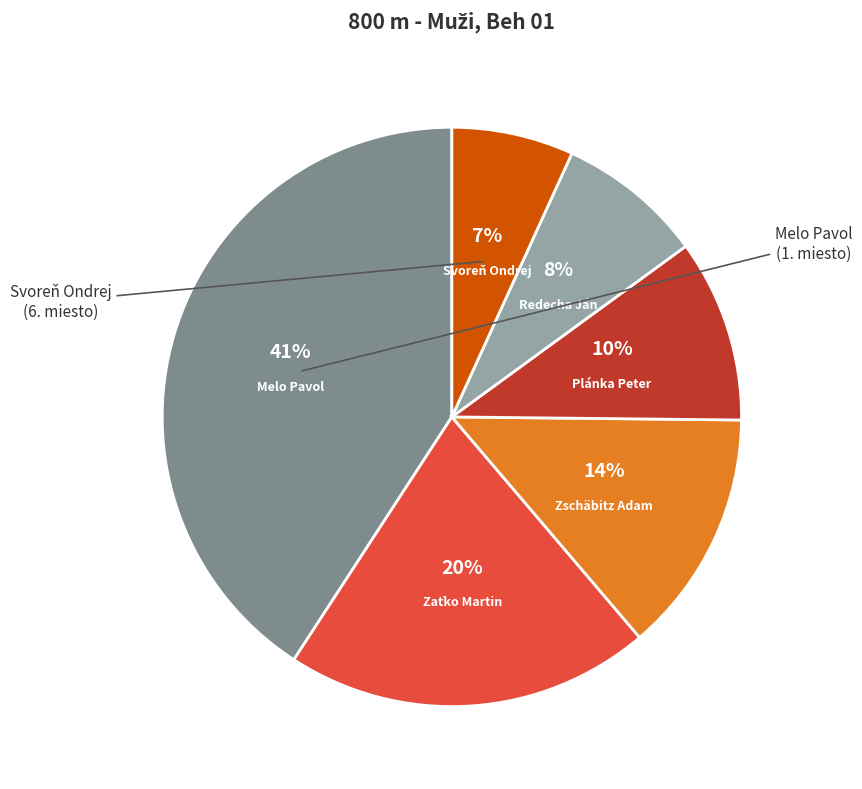

To the nearest percent, what is the difference between the largest and smallest slice percentages?

34%